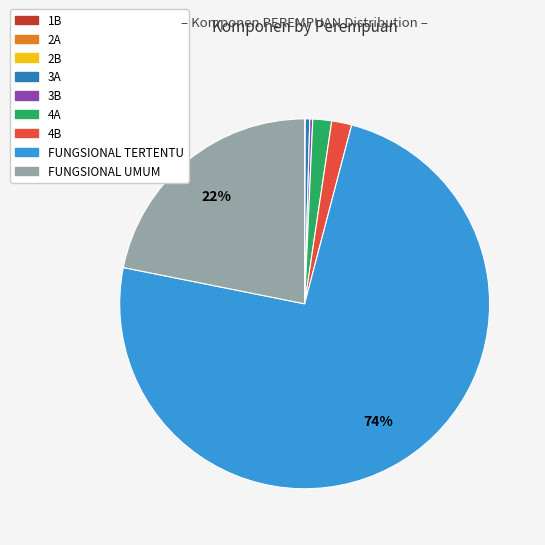

True or false: FUNGSIONAL TERTENTU accounts for 74% of the total.

True